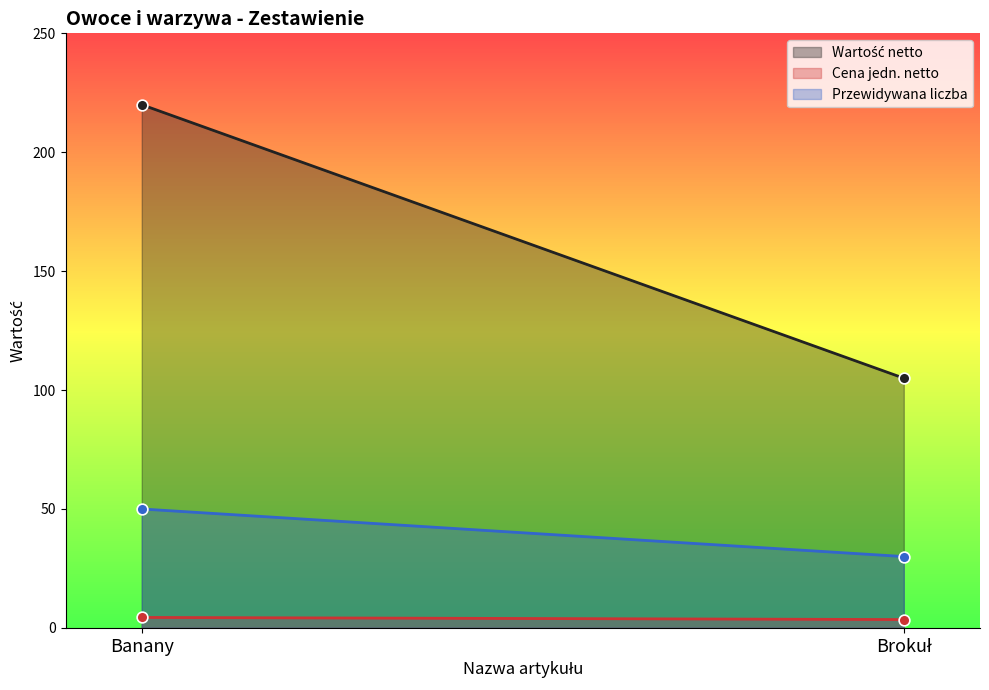

Is the value of Przewidywana liczba at Brokuł greater than the value of Cena jedn. netto at Banany?

Yes